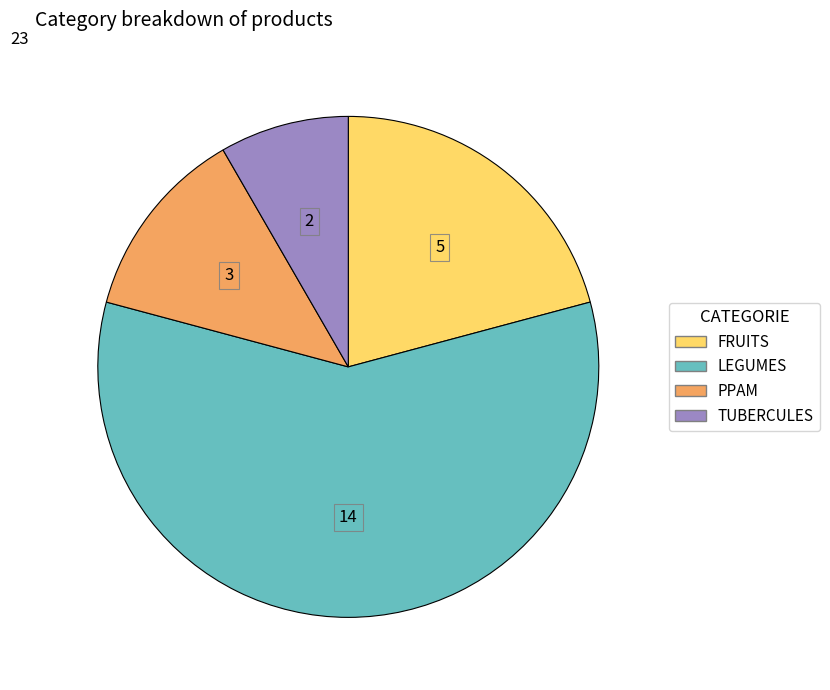

True or false: FRUITS accounts for 21% of the total.

True